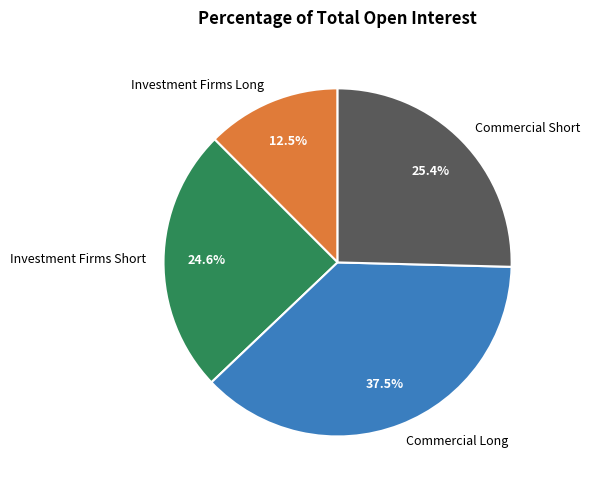

Which slice is the smallest?

Investment Firms Long